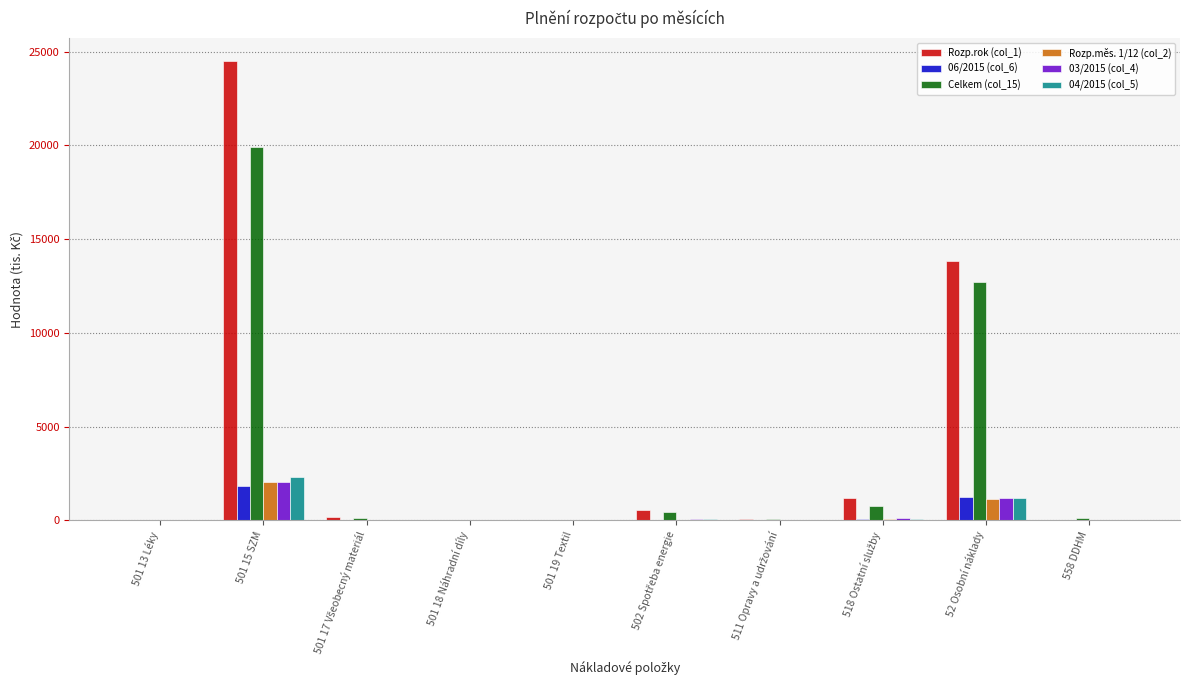

How many values in the 06/2015 (col_6) series exceed 11?

5